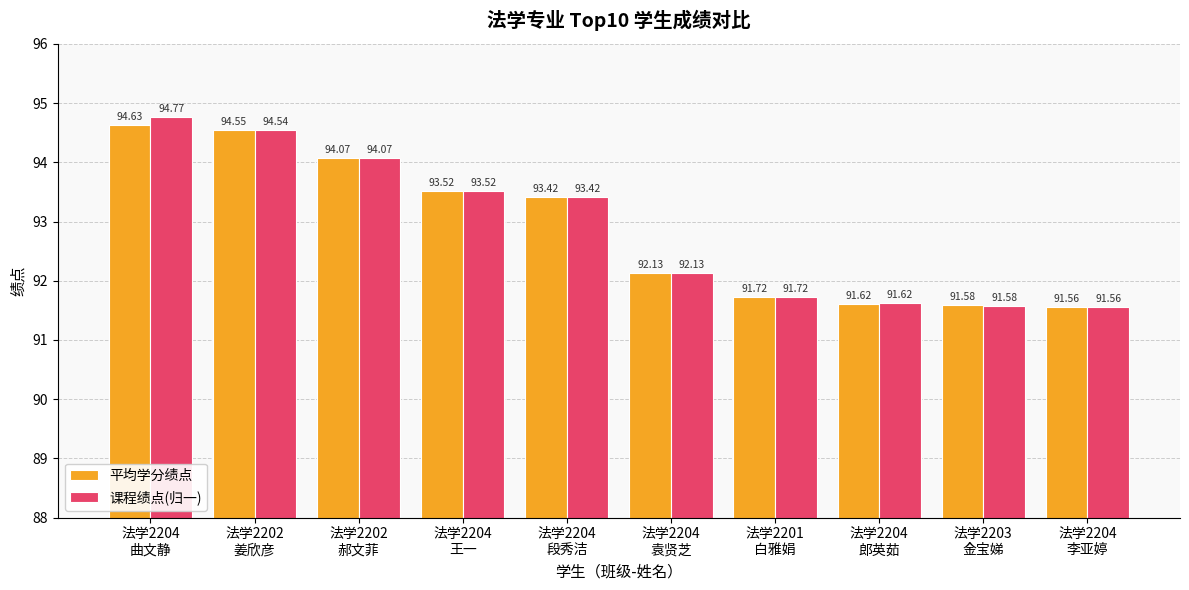

Read the 平均学分绩点 value at 法学2204
王一.

93.5